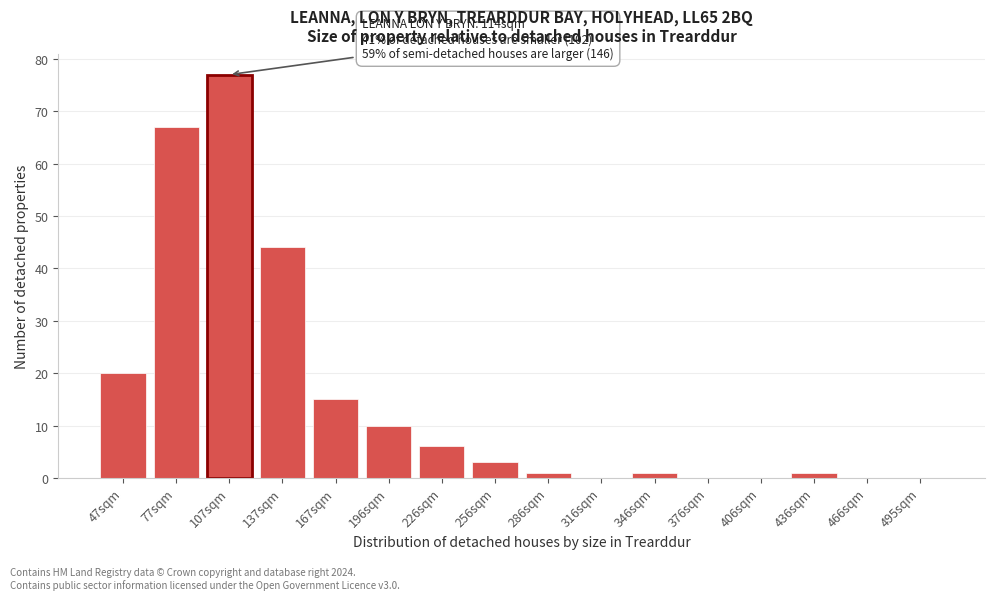

Reading left to right, list all the values displayed in this chart.

47sqm=20	77sqm=67	107sqm=77	137sqm=44	167sqm=15	196sqm=10	226sqm=6	256sqm=3	286sqm=1	316sqm=0	346sqm=1	376sqm=0	406sqm=0	436sqm=1	466sqm=0	495sqm=0